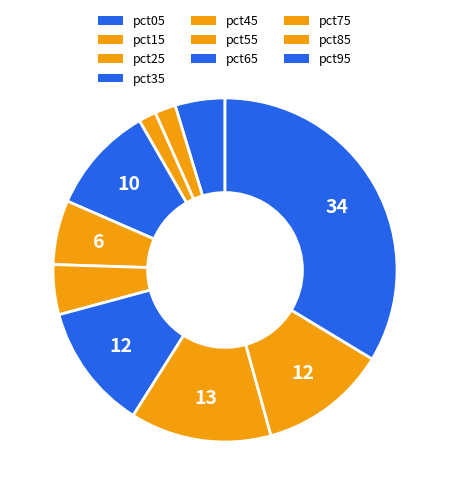

To the nearest percent, what is the difference between the pct35 and pct85 slice percentages?

2%